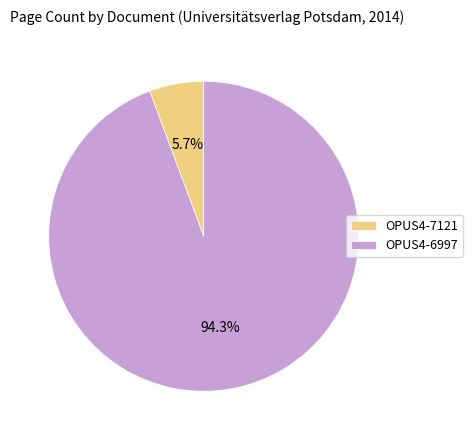

What percentage is the OPUS4-6997 slice, to the nearest percent?

94%